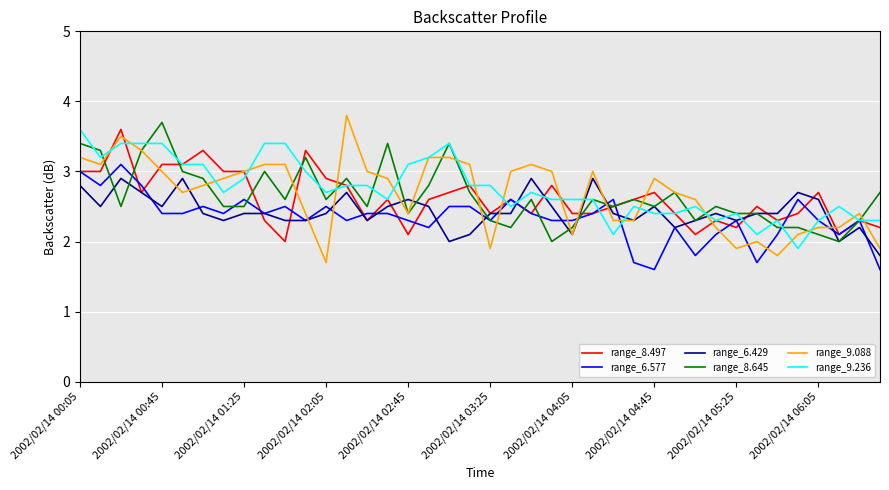

After their last crossing, which series has the higher values: range_6.429 or range_8.645?

range_8.645